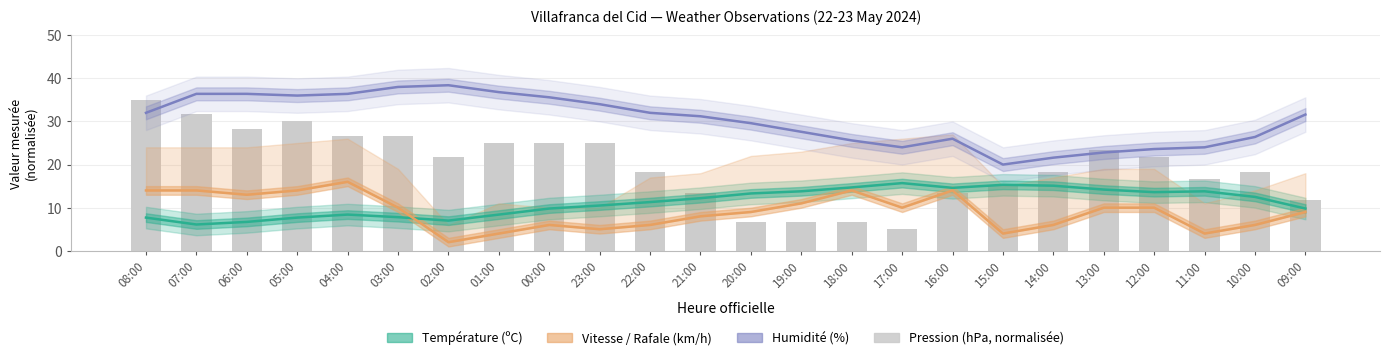

At 15:00, list the series in order from smallest to largest.

Vitesse du vent (km/h), Pression (hPa), Température (ºC), Humidité (%)